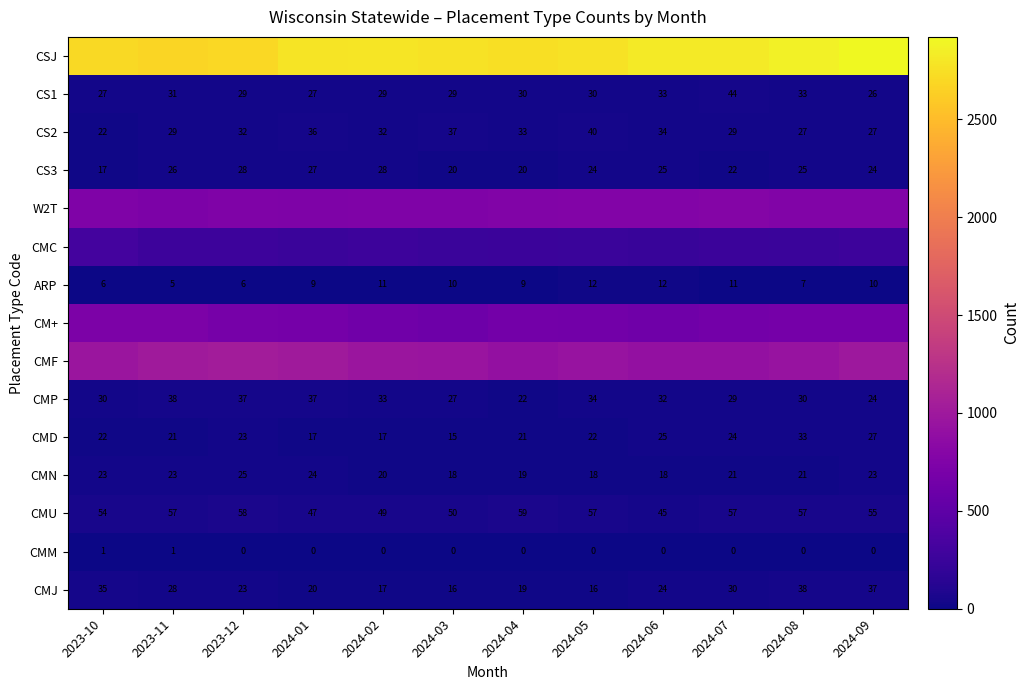

What is the difference between the second highest and second lowest values in the CMM series?

1